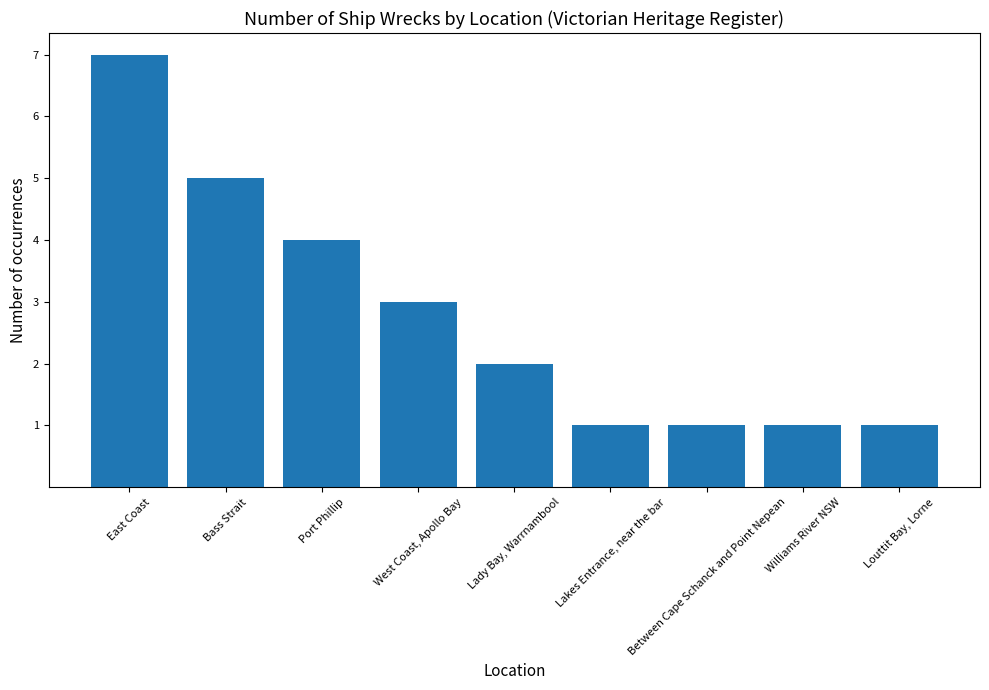

What is the difference between the maximum and minimum values?

6